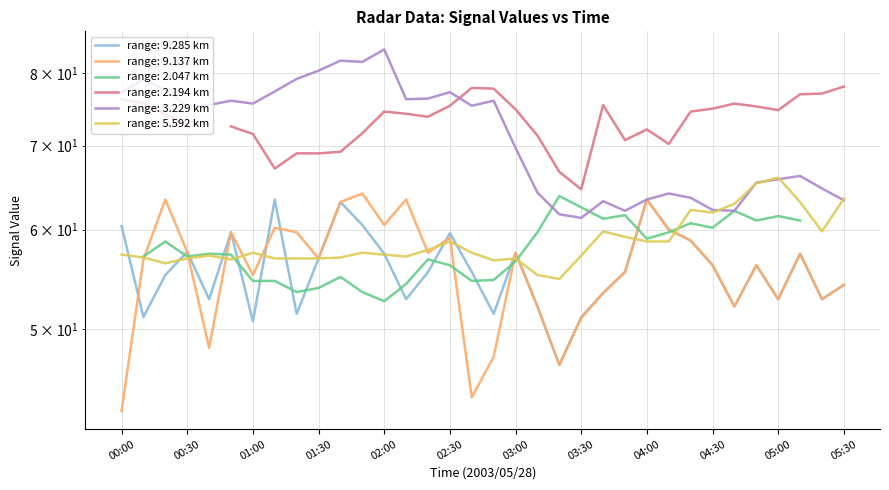

How many intersections are there between 9.285 and 5.592?

14